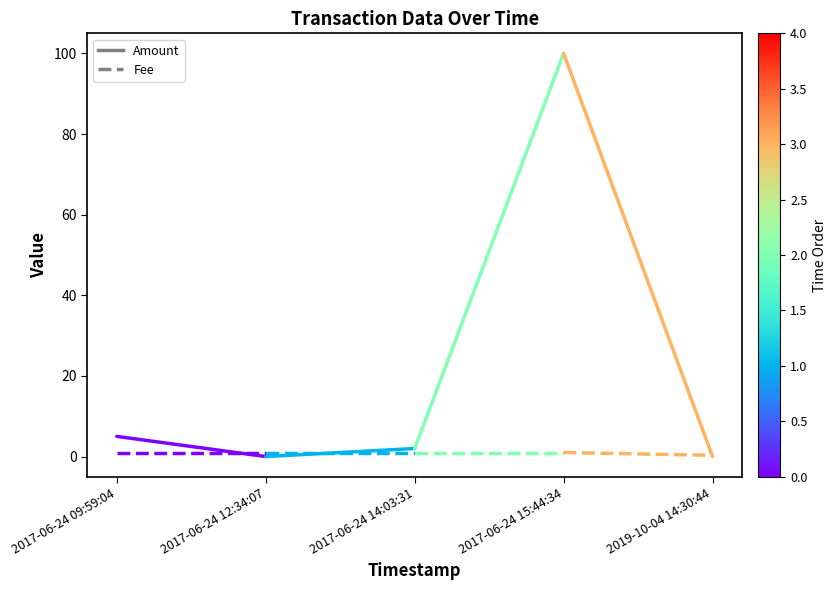

At which category is the sum across all series the highest?

2017-06-24 09:59:04